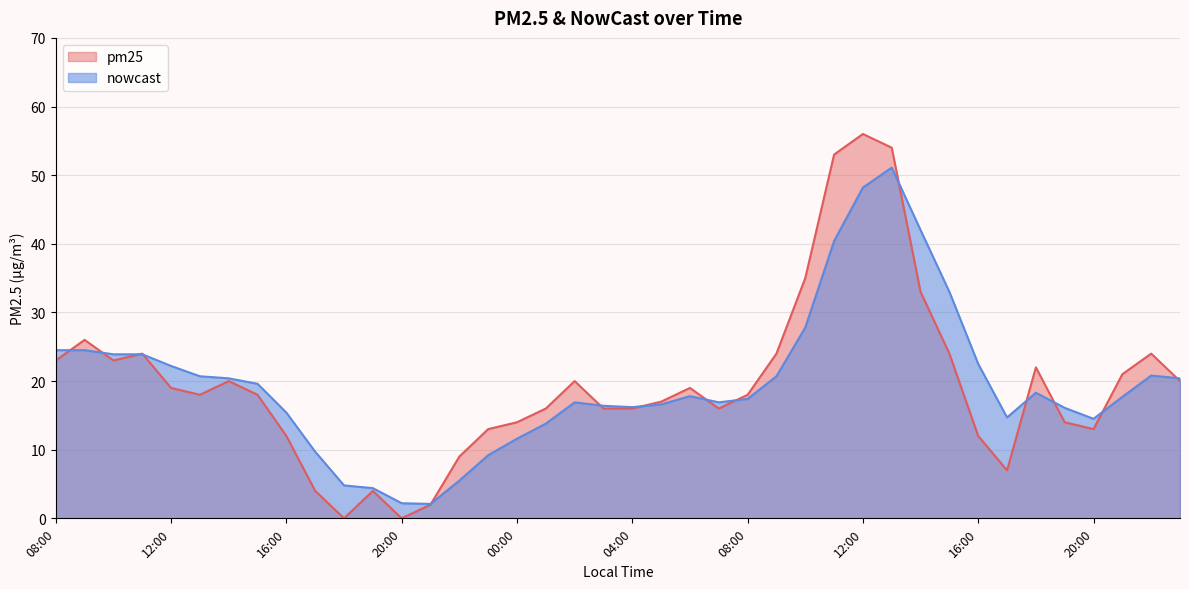

What is the difference between the second highest and minimum values in the pm25 series?

54.0